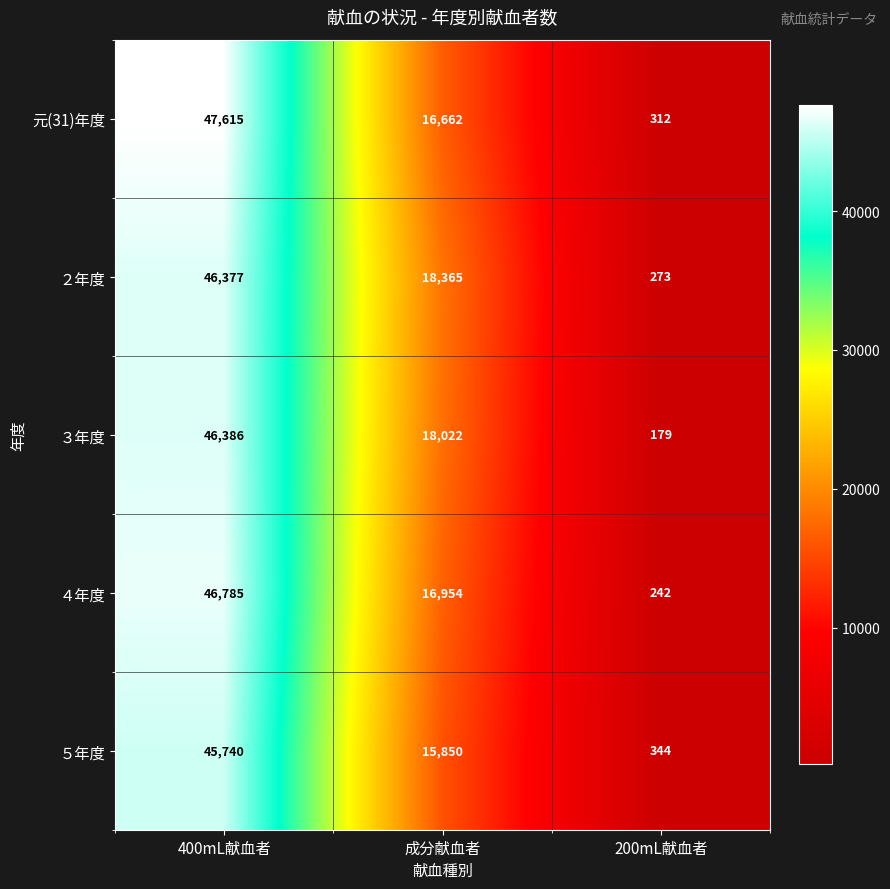

True or false: ５年度 has a value of 23286 at 成分献血者.

False